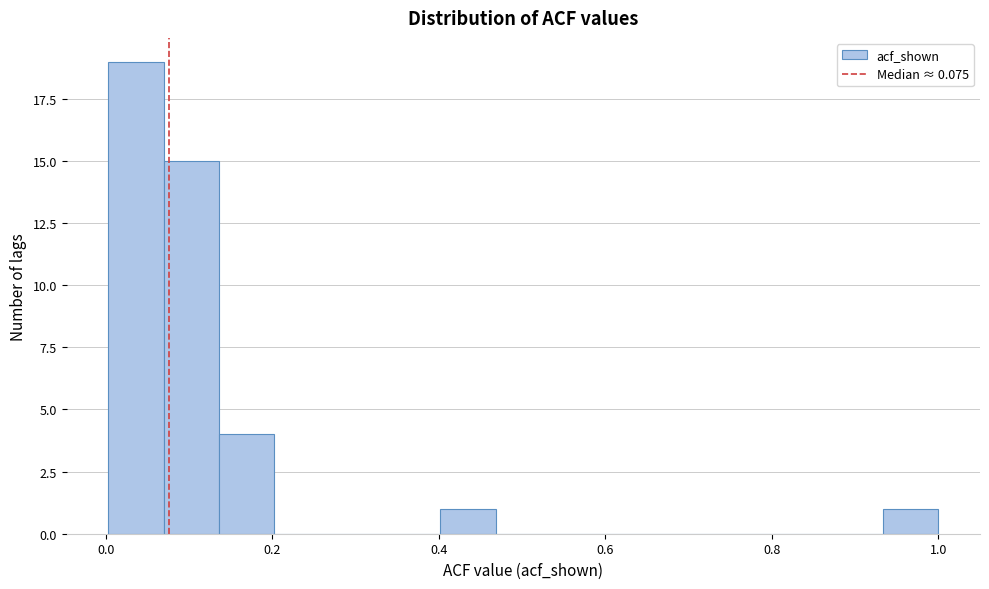

Around what value on the x-axis is the tallest bar? Give the approximate position of its centre, as read against the axis.

0.04